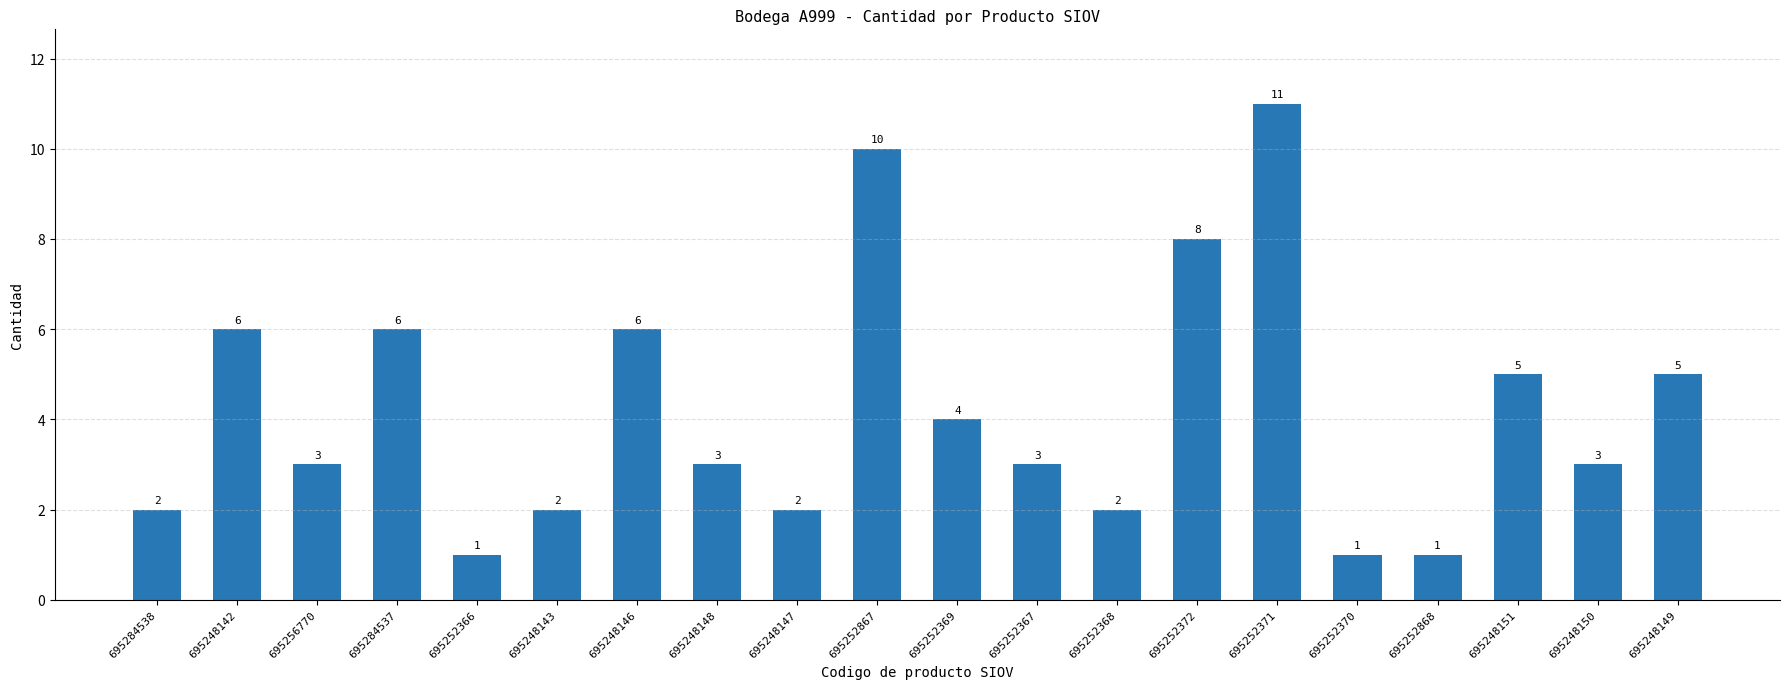

What is the ratio of the value at 695252369 to the value at 695252372?

0.5